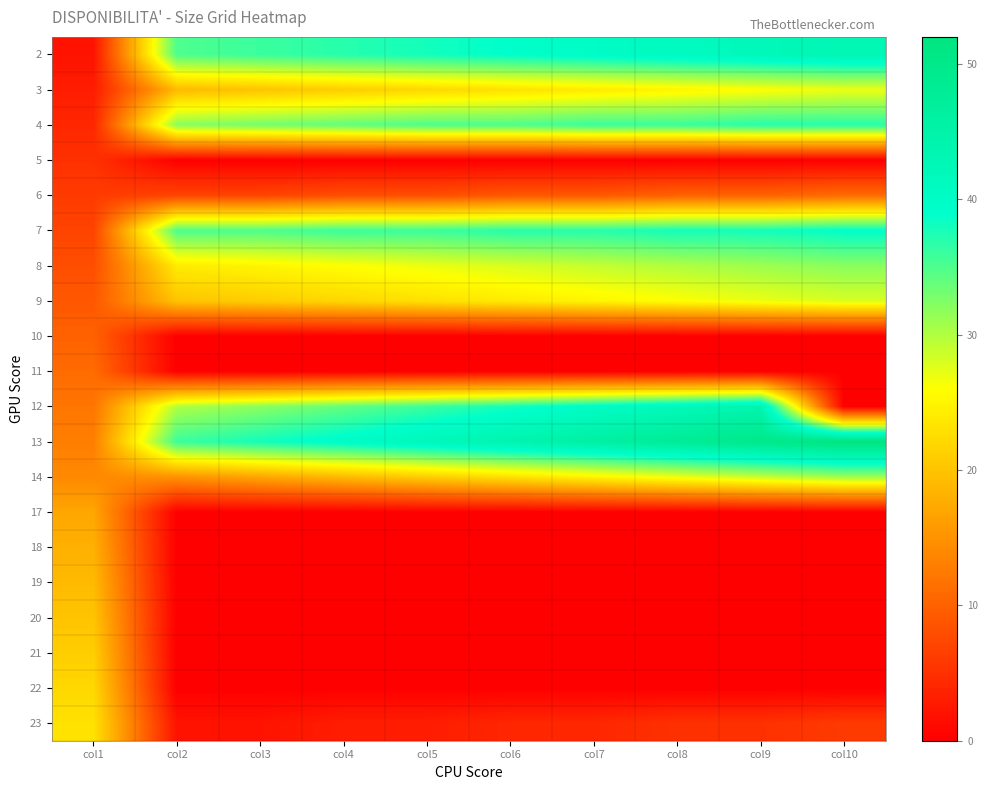

Reading left to right, extract all data points from this chart.

2: col1=2	col2=35	col3=36	col4=37	col5=38	col6=39	col7=40	col8=41	col9=42	col10=43
3: col1=3	col2=19	col3=20	col4=21	col5=22	col6=23	col7=24	col8=25	col9=26	col10=27
4: col1=4	col2=32	col3=33	col4=34	col5=35	col6=35	col7=36	col8=36	col9=37	col10=37
5: col1=5	col2=0	col3=0	col4=0	col5=0	col6=0	col7=0	col8=0	col9=0	col10=0
6: col1=6	col2=7	col3=7	col4=8	col5=8	col6=9	col7=9	col8=10	col9=10	col10=11
7: col1=7	col2=35	col3=35	col4=36	col5=36	col6=37	col7=37	col8=38	col9=38	col10=39
8: col1=8	col2=24	col3=25	col4=26	col5=27	col6=28	col7=29	col8=30	col9=31	col10=32
9: col1=9	col2=20	col3=21	col4=22	col5=23	col6=24	col7=25	col8=26	col9=27	col10=28
10: col1=10	col2=0	col3=0	col4=0	col5=0	col6=0	col7=0	col8=0	col9=0	col10=0
11: col1=11	col2=0	col3=0	col4=0	col5=0	col6=0	col7=0	col8=0	col9=0	col10=0
12: col1=12	col2=30	col3=32	col4=34	col5=36	col6=38	col7=40	col8=42	col9=44	col10=0
13: col1=13	col2=36	col3=38	col4=40	col5=42	col6=44	col7=46	col8=48	col9=50	col10=52
14: col1=14	col2=15	col3=17	col4=19	col5=21	col6=23	col7=25	col8=27	col9=29	col10=31
17: col1=17	col2=0	col3=0	col4=0	col5=0	col6=0	col7=0	col8=0	col9=0	col10=0
18: col1=18	col2=0	col3=0	col4=0	col5=0	col6=0	col7=0	col8=0	col9=0	col10=0
19: col1=19	col2=0	col3=0	col4=0	col5=0	col6=0	col7=0	col8=0	col9=0	col10=0
20: col1=20	col2=0	col3=0	col4=0	col5=0	col6=0	col7=0	col8=0	col9=0	col10=0
21: col1=21	col2=0	col3=0	col4=0	col5=0	col6=0	col7=0	col8=0	col9=0	col10=0
22: col1=22	col2=0	col3=0	col4=0	col5=0	col6=0	col7=0	col8=0	col9=0	col10=0
23: col1=23	col2=2	col3=2	col4=3	col5=3	col6=4	col7=4	col8=5	col9=5	col10=6